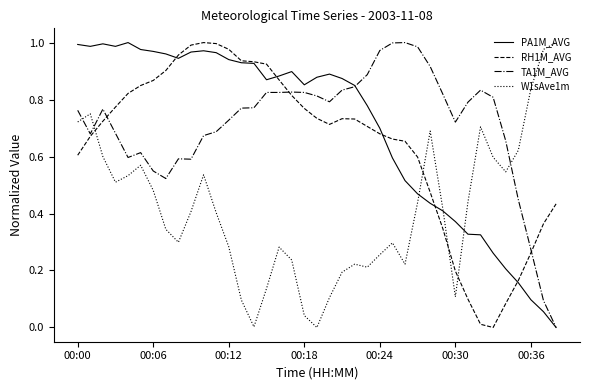

After their last crossing, which series has the higher values: W1sAve1m or RH1M_AVG?

W1sAve1m